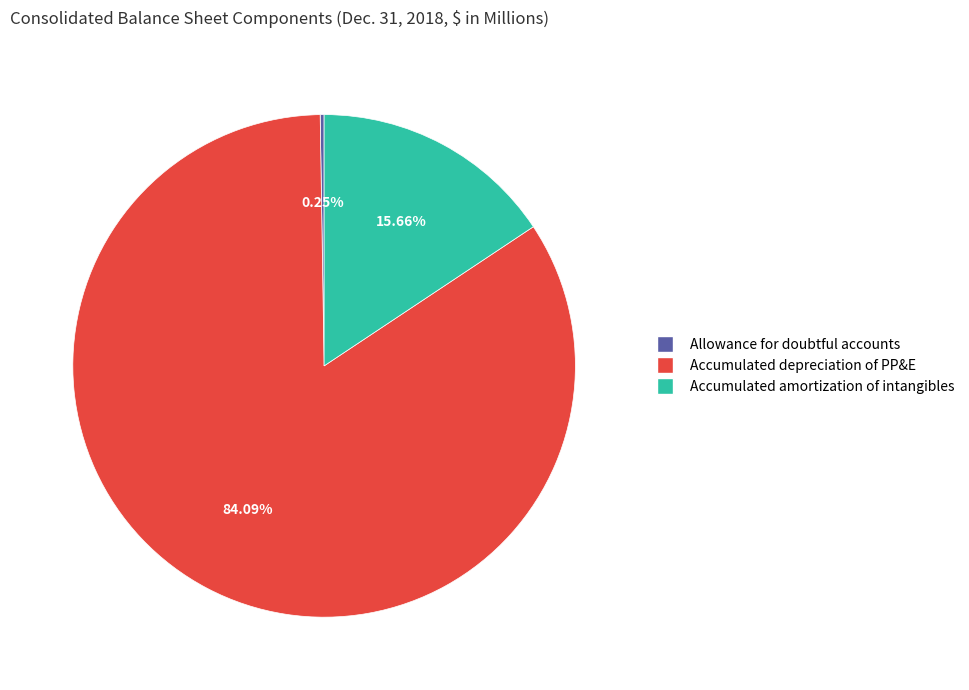

What is the majority slice?

Accumulated depreciation of PP&E